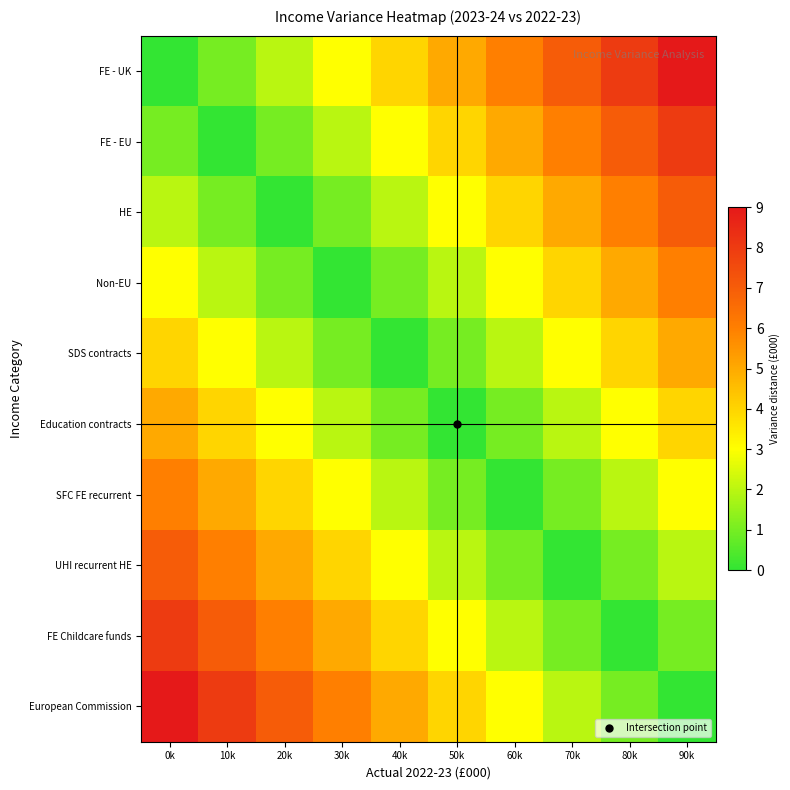

Reading left to right, transcribe all the data shown in this chart.

FE - UK: 0k=0	10k=1	20k=2	30k=3	40k=4	50k=5	60k=6	70k=7	80k=8	90k=9
FE - EU: 0k=1	10k=0	20k=1	30k=2	40k=3	50k=4	60k=5	70k=6	80k=7	90k=8
HE: 0k=2	10k=1	20k=0	30k=1	40k=2	50k=3	60k=4	70k=5	80k=6	90k=7
Non-EU: 0k=3	10k=2	20k=1	30k=0	40k=1	50k=2	60k=3	70k=4	80k=5	90k=6
SDS contracts: 0k=4	10k=3	20k=2	30k=1	40k=0	50k=1	60k=2	70k=3	80k=4	90k=5
Education contracts: 0k=5	10k=4	20k=3	30k=2	40k=1	50k=0	60k=1	70k=2	80k=3	90k=4
SFC FE recurrent: 0k=6	10k=5	20k=4	30k=3	40k=2	50k=1	60k=0	70k=1	80k=2	90k=3
UHI recurrent HE: 0k=7	10k=6	20k=5	30k=4	40k=3	50k=2	60k=1	70k=0	80k=1	90k=2
FE Childcare funds: 0k=8	10k=7	20k=6	30k=5	40k=4	50k=3	60k=2	70k=1	80k=0	90k=1
European Commission: 0k=9	10k=8	20k=7	30k=6	40k=5	50k=4	60k=3	70k=2	80k=1	90k=0